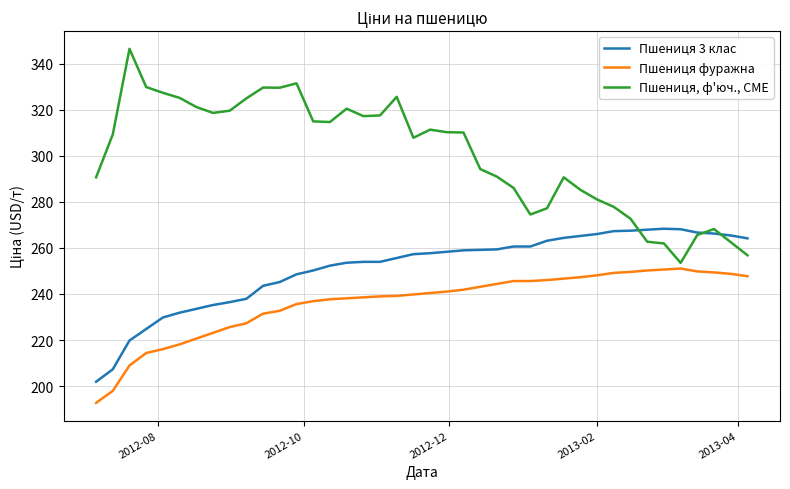

What is the minimum value for Пшениця, ф'юч., CME?

253.5